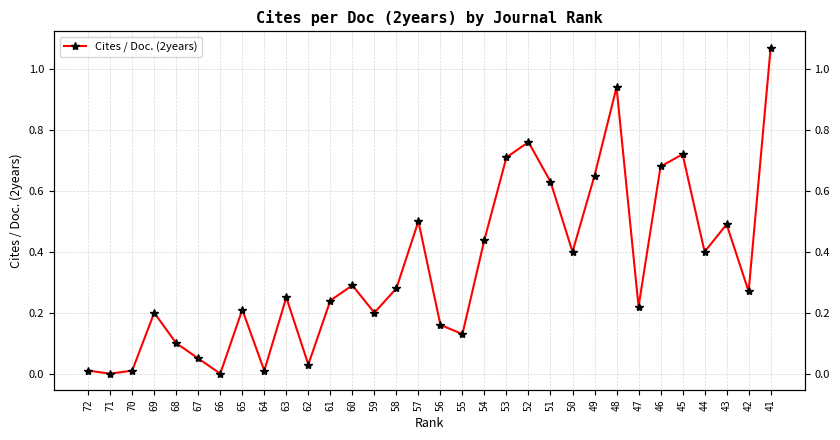

Rank the categories by value from lowest to highest.

71, 66, 72, 70, 64, 62, 67, 68, 55, 56, 69, 59, 65, 47, 61, 63, 42, 58, 60, 50, 44, 54, 43, 57, 51, 49, 46, 53, 45, 52, 48, 41